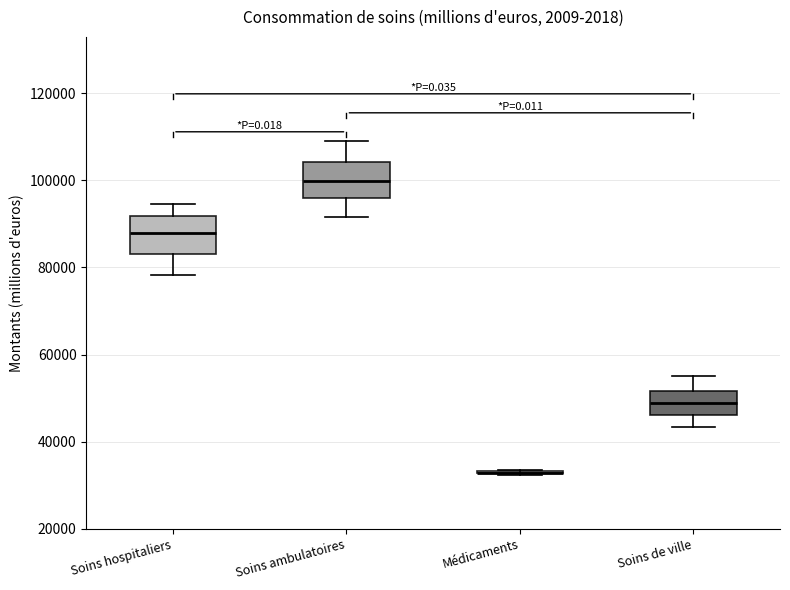

Reading left to right, read every box against the y-axis: the position of its median line, the range the box covers, and the ends of its whiskers. The values are not printed on the chart, so give them approximately, as read against the axis.

Soins hospitaliers: median 88000, box 82000 to 92000, whiskers 78000 to 94000
Soins ambulatoires: median 100000, box 96000 to 104000, whiskers 92000 to 108000
Médicaments: box collapsed to a line at 32000, whiskers 32000 to 34000
Soins de ville: median 48000, box 46000 to 52000, whiskers 44000 to 56000